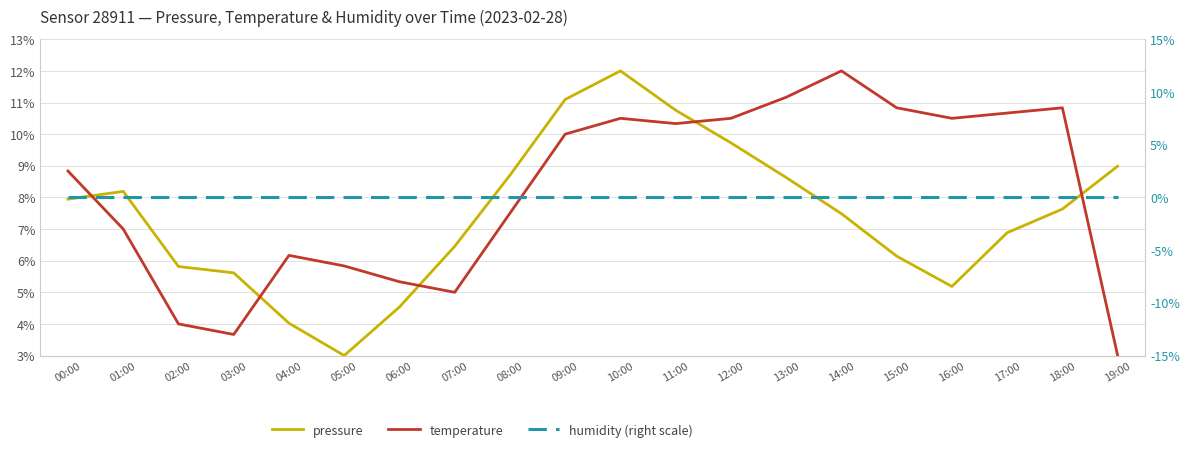

Reading right to left, what are all the values shown in this chart?

pressure: 9.0	7.6	6.9	5.2	6.1	7.5	8.6	9.7	10.8	12.0	11.1	8.7	6.5	4.5	3.0	4.0	5.6	5.8	8.2	7.9
temperature: 3.0	10.8	10.7	10.5	10.8	12.0	11.2	10.5	10.3	10.5	10.0	7.5	5.0	5.3	5.8	6.2	3.7	4.0	7.0	8.8
humidity: 100.0	100.0	100.0	100.0	100.0	100.0	100.0	100.0	100.0	100.0	100.0	100.0	100.0	100.0	100.0	100.0	100.0	100.0	100.0	100.0